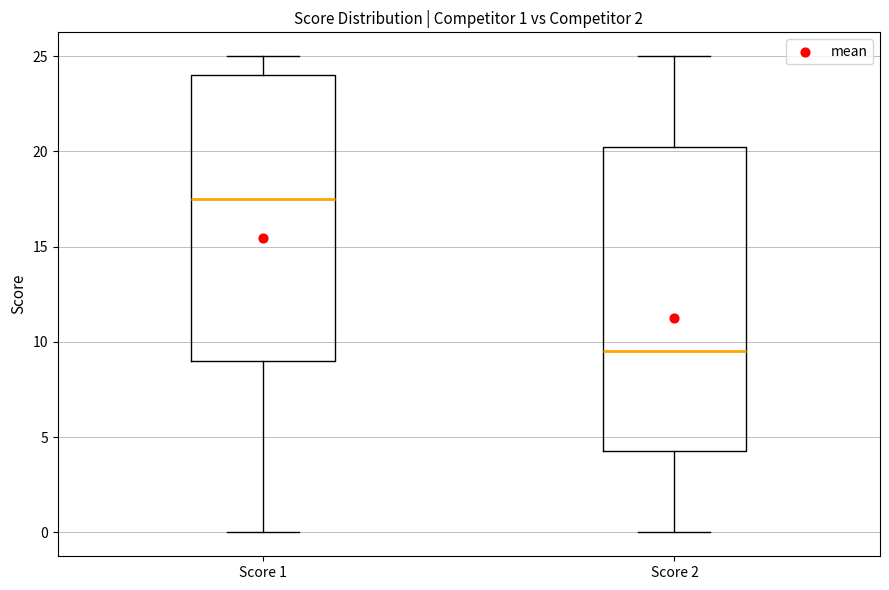

Comparing the boxes themselves (not the whiskers), which one is the tallest?

Score 2